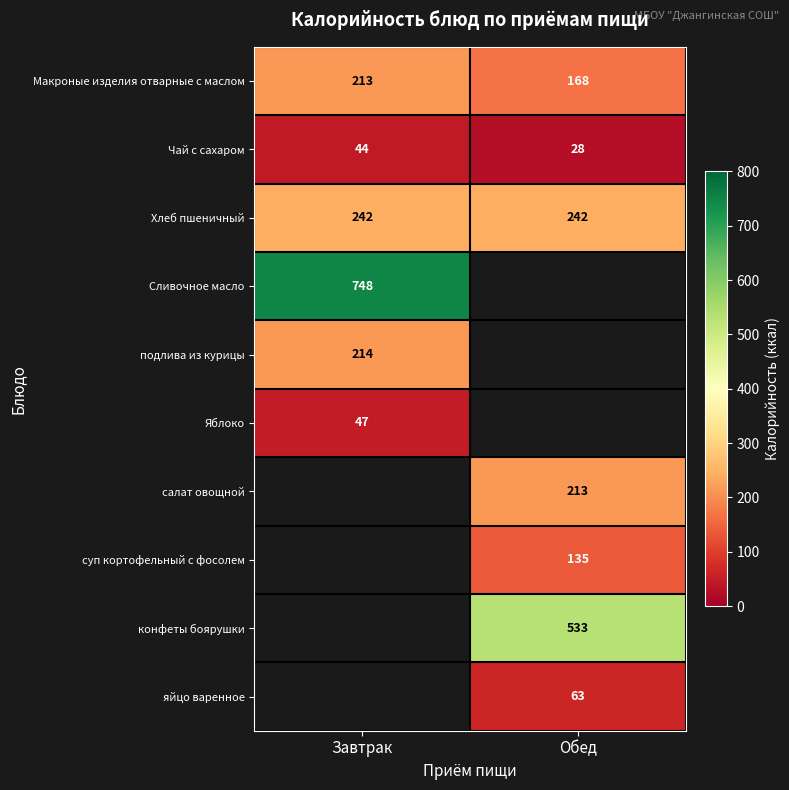

The суп кортофельный с фосолем series shows 73.8 at Обед. True or false?

False